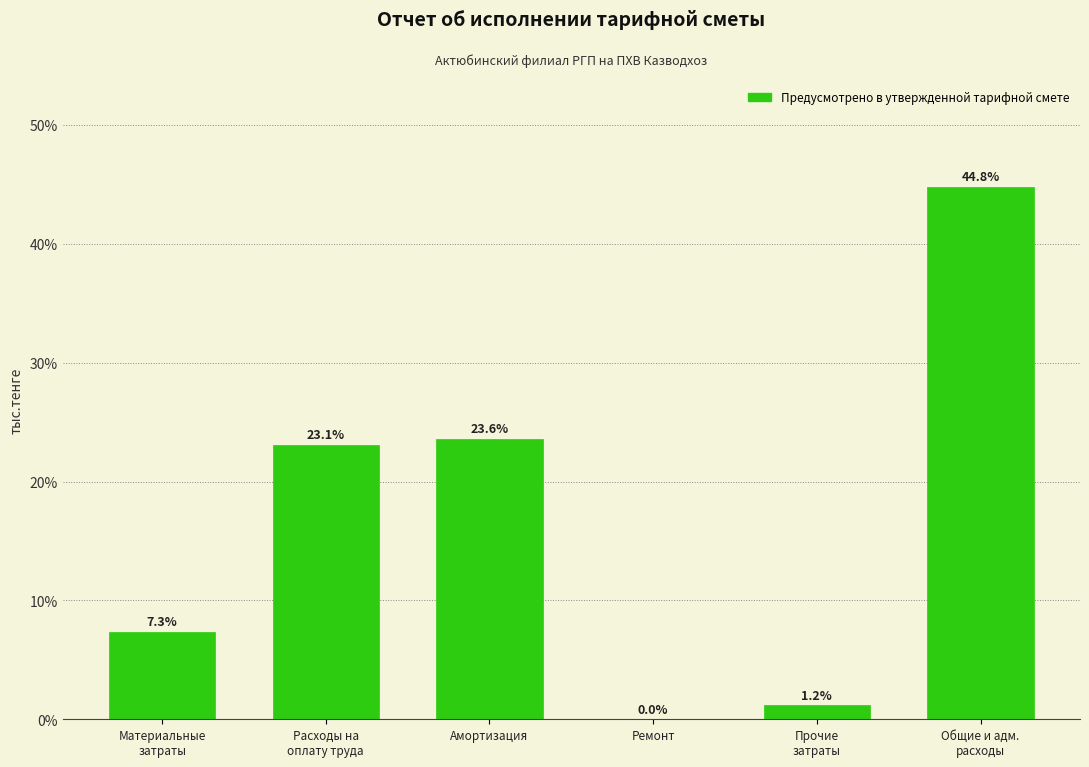

What is the greatest value displayed?

44.8